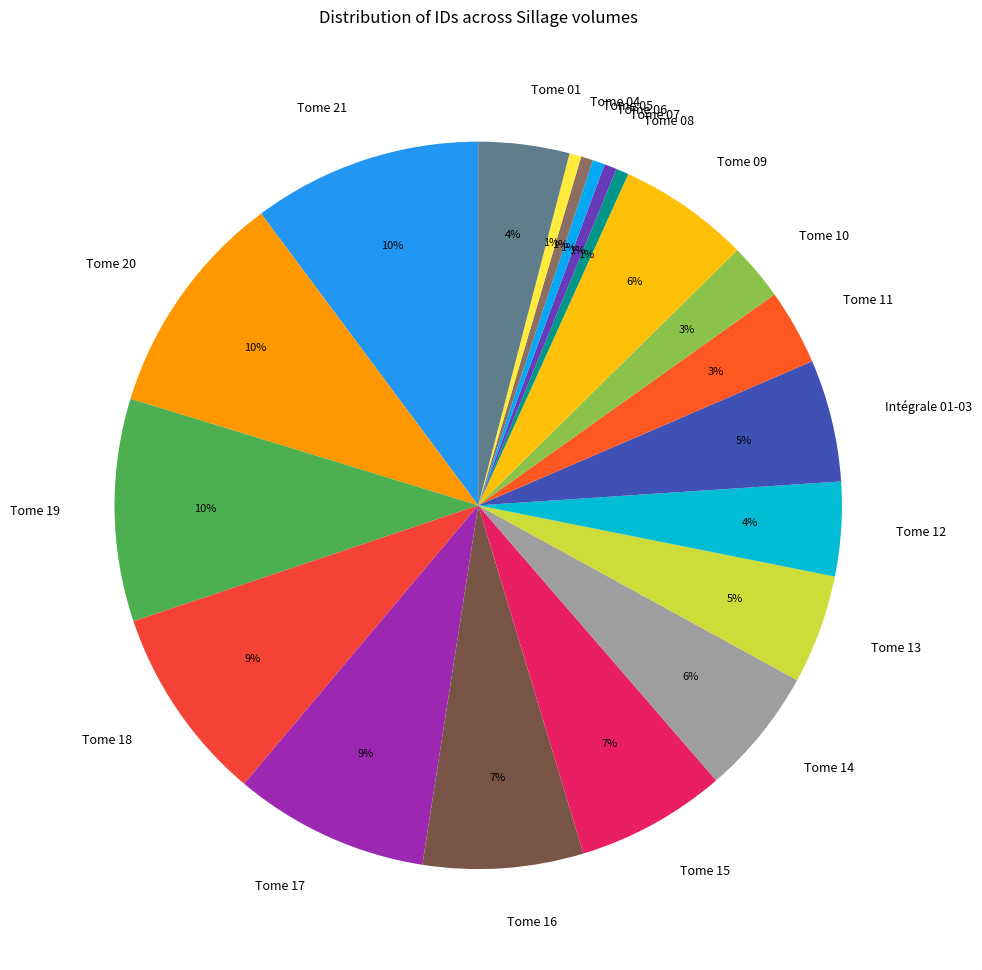

The Tome 19 slice represents 10% of the pie. True or false?

True